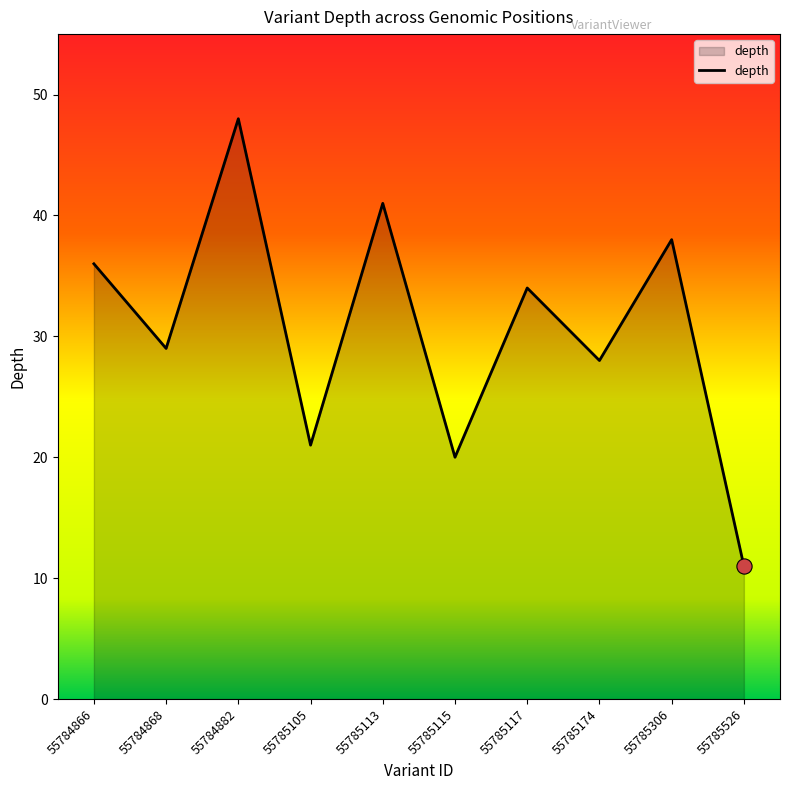

What is the change in value from 55784868 to 55785526?

-18